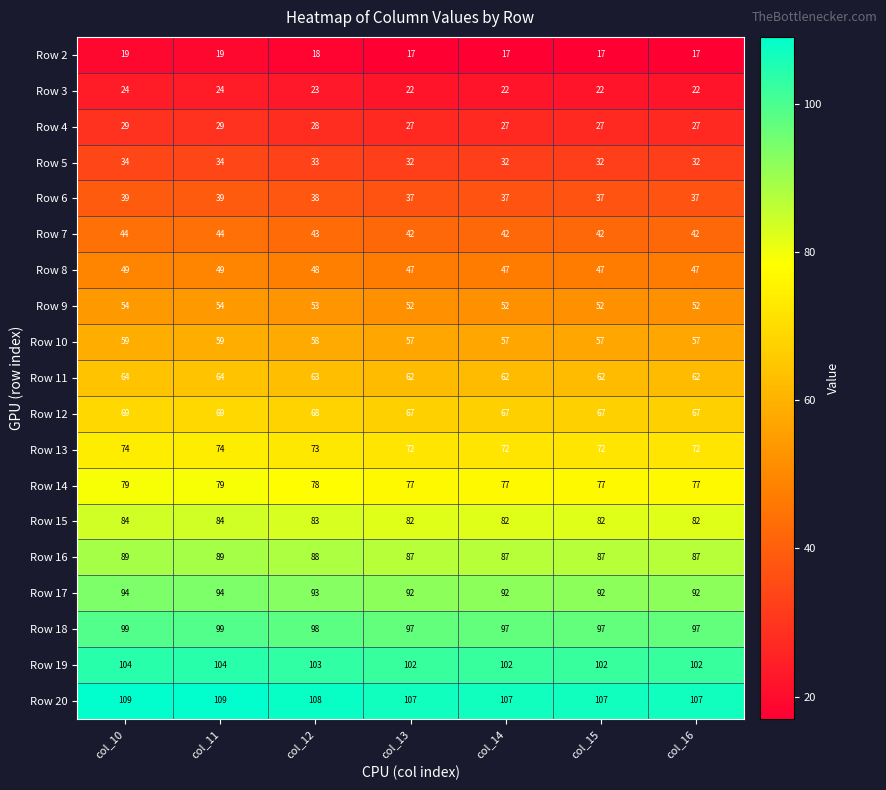

How many data points does each series have?

7